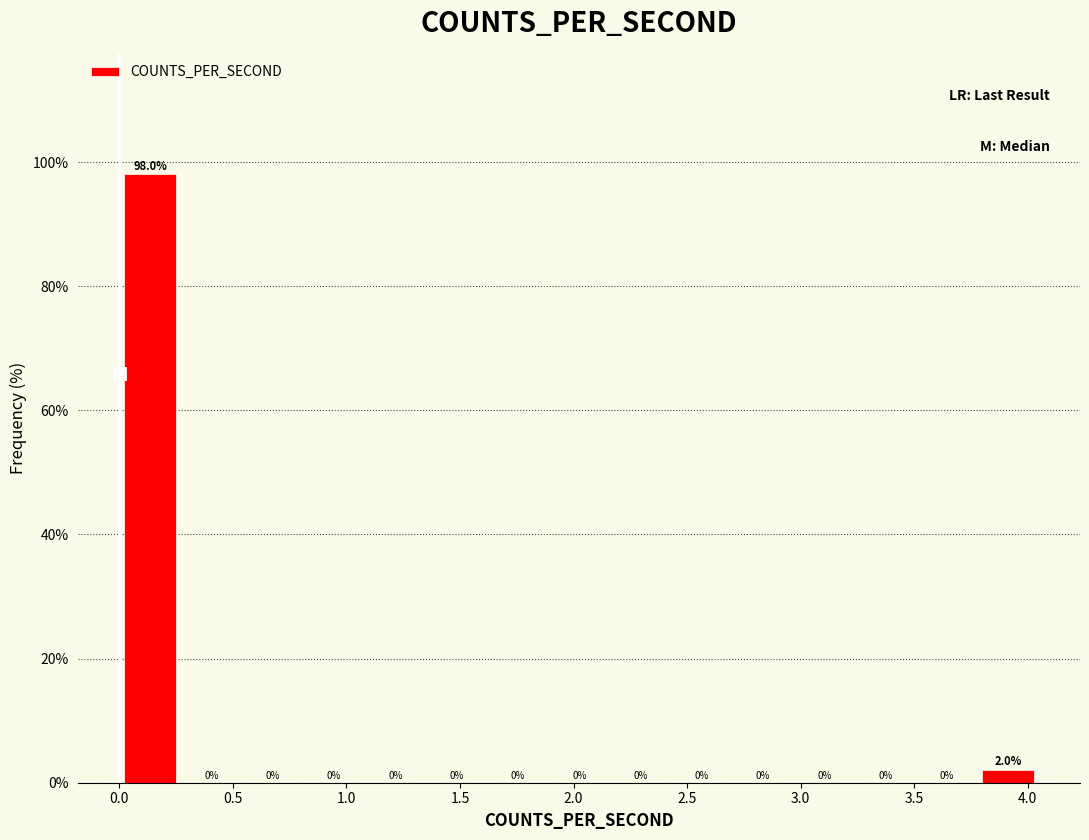

Reading left to right, list every bar in this chart as the range it spans on the x-axis followed by its height. The bar edges are not printed on the chart, so give them approximately, as read against the axis.

0.00 to 0.27: 98.0
0.27 to 0.54: 0.0
0.54 to 0.81: 0.0
0.81 to 1.08: 0.0
1.08 to 1.35: 0.0
1.35 to 1.62: 0.0
1.62 to 1.89: 0.0
1.89 to 2.16: 0.0
2.16 to 2.43: 0.0
2.43 to 2.70: 0.0
2.70 to 2.97: 0.0
2.97 to 3.24: 0.0
3.24 to 3.51: 0.0
3.51 to 3.78: 0.0
3.78 to 4.05: 2.0